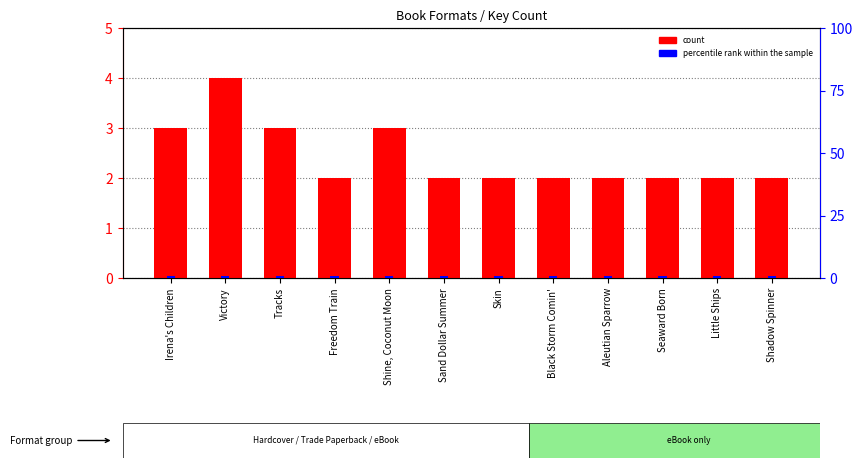

How many categories are shown in the chart?

12